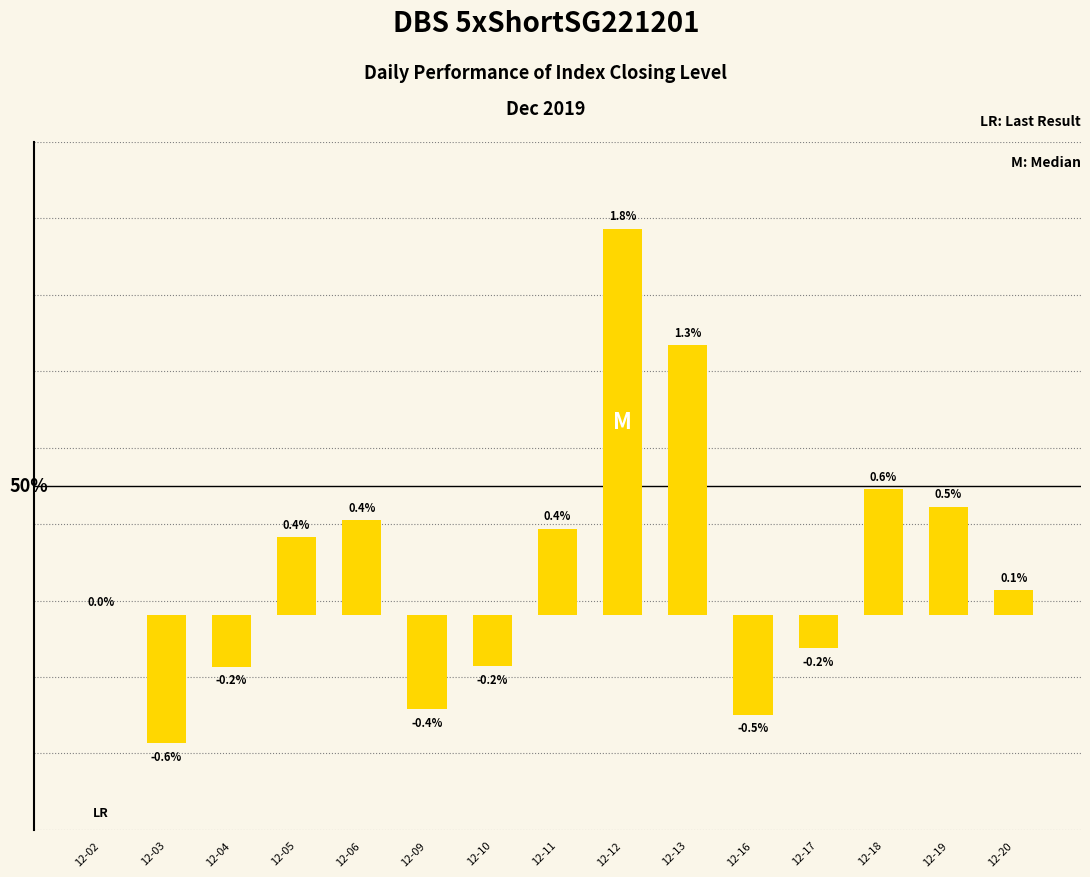

Does the chart contain any negative values?

Yes